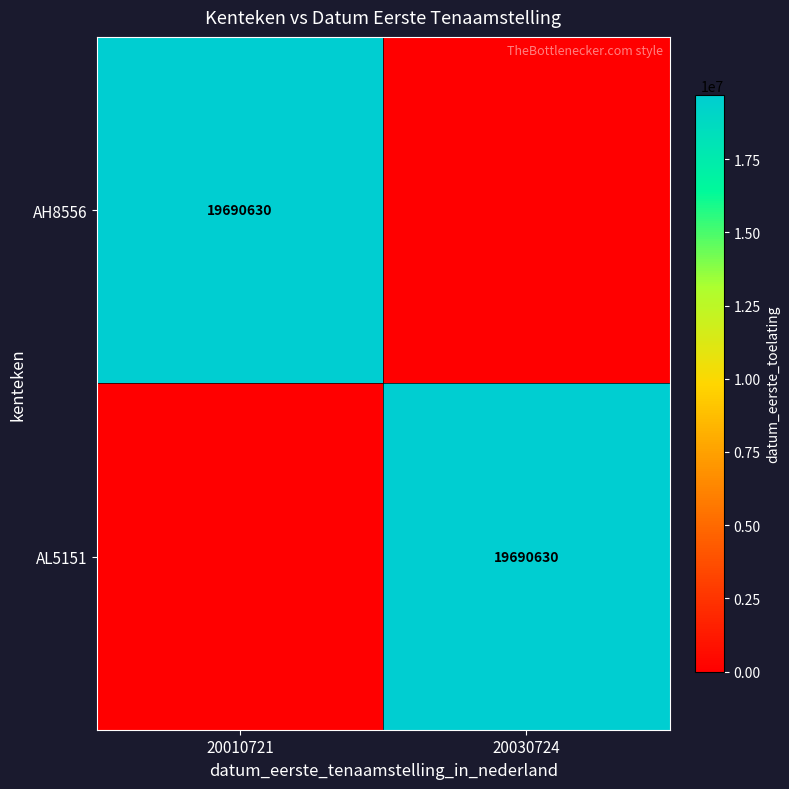

The value of AH8556 at 20010721 is 19690630. True or false?

True